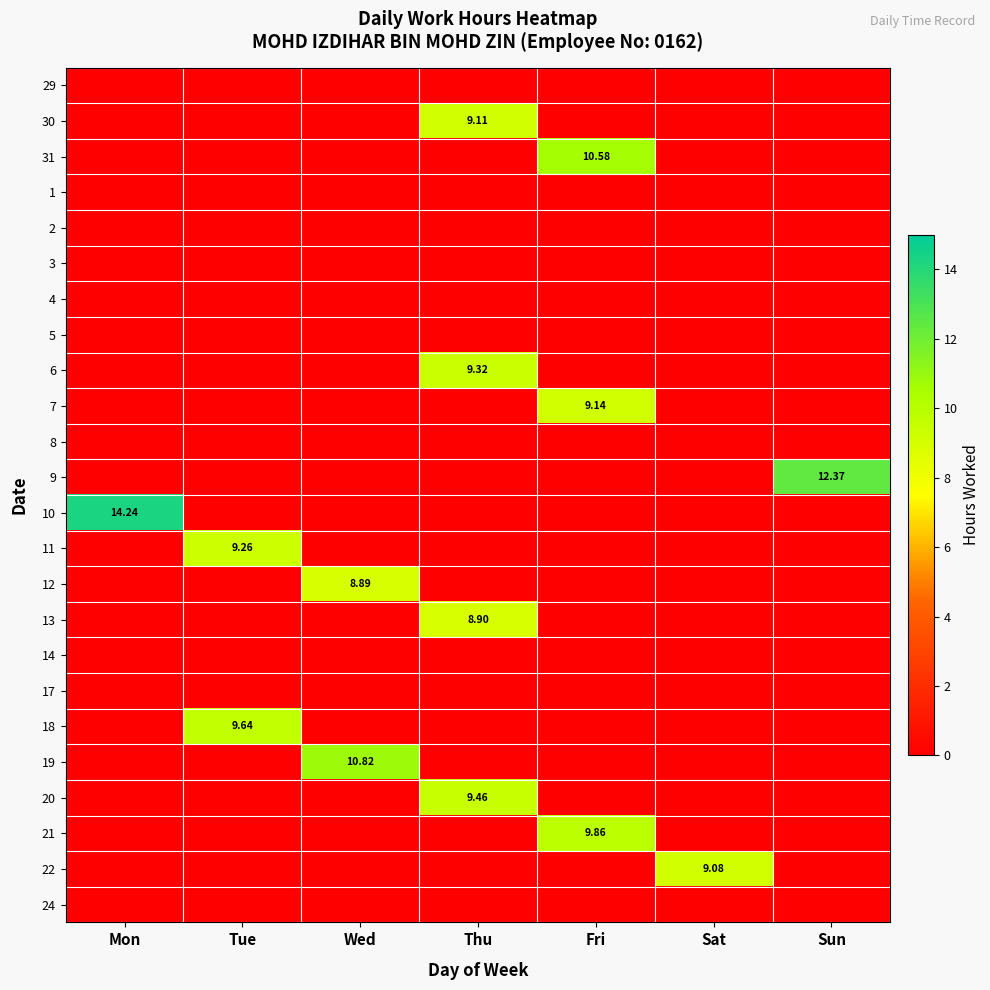

Which series changed the most between Tue and Sat?

18